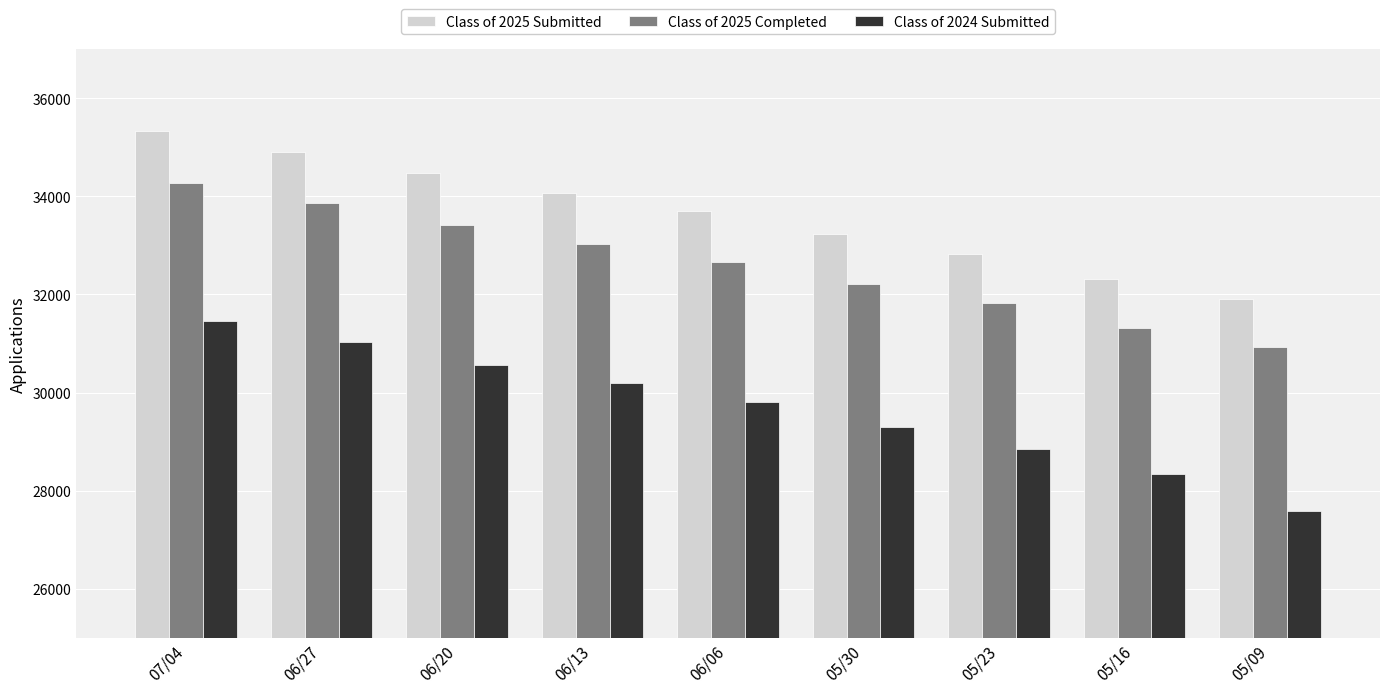

Reading right to left, transcribe all the data shown in this chart.

Class of 2025 Submitted: 05/09=31917	05/16=32312	05/23=32823	05/30=33238	06/06=33691	06/13=34062	06/20=34472	06/27=34894	07/04=35323
Class of 2025 Completed: 05/09=30930	05/16=31324	05/23=31817	05/30=32218	06/06=32657	06/13=33025	06/20=33422	06/27=33859	07/04=34277
Class of 2024 Submitted: 05/09=27590	05/16=28334	05/23=28851	05/30=29295	06/06=29798	06/13=30188	06/20=30562	06/27=31037	07/04=31468